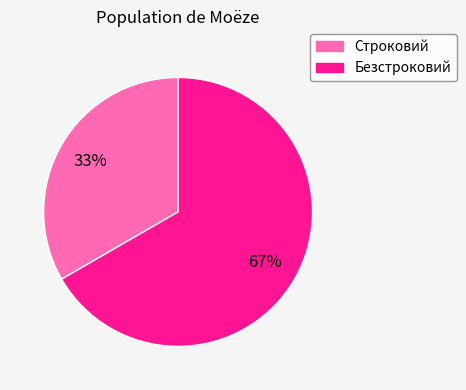

Rank the categories by value from lowest to highest.

Строковий, Безстроковий